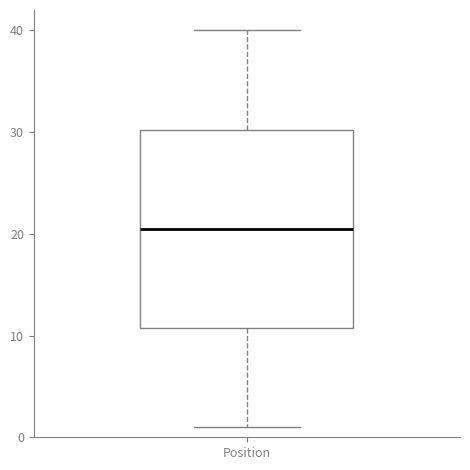

Where does the upper whisker of the box for Position end on the y-axis? The values are not printed on the chart, so give them approximately, as read against the axis.

40